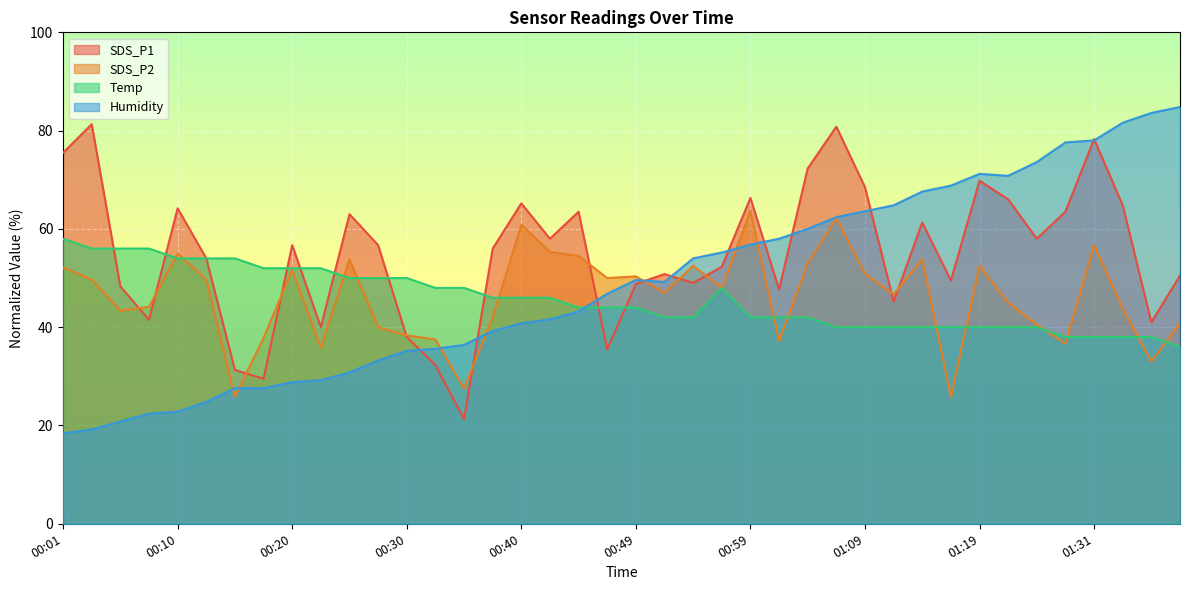

What is the smallest value displayed?

18.4